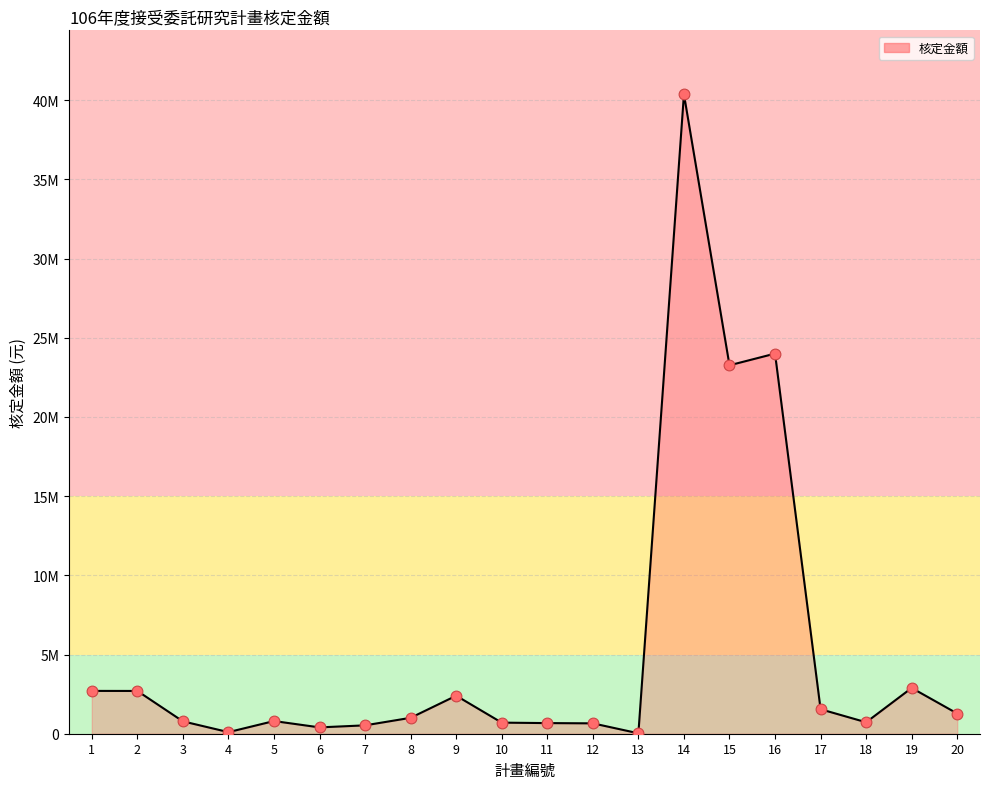

Which has a higher value, 8 or 2?

2